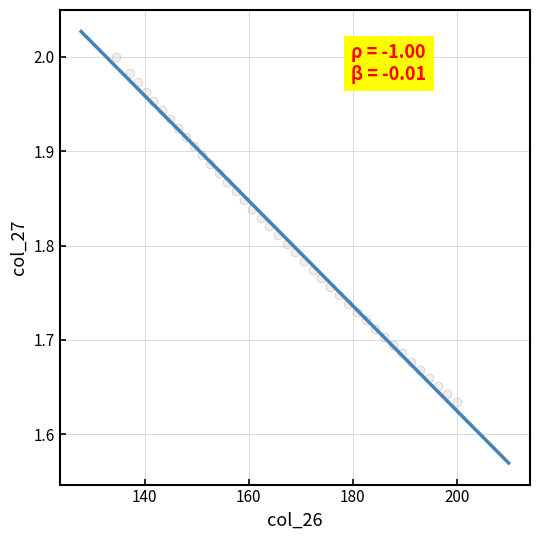

What is the range of X values (max minus min)?

65.5